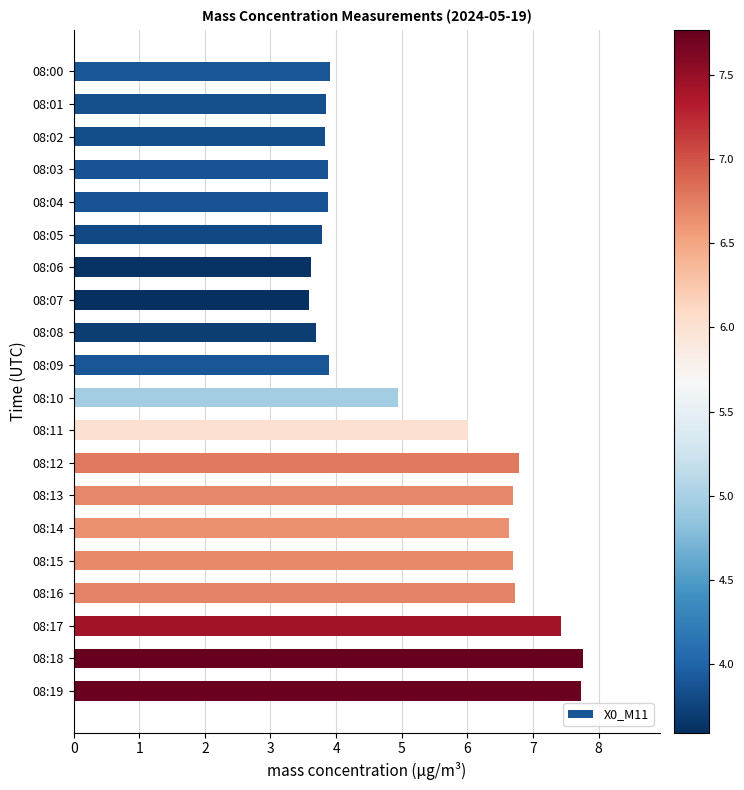

What is the value of the 10th bar from the top?

3.9